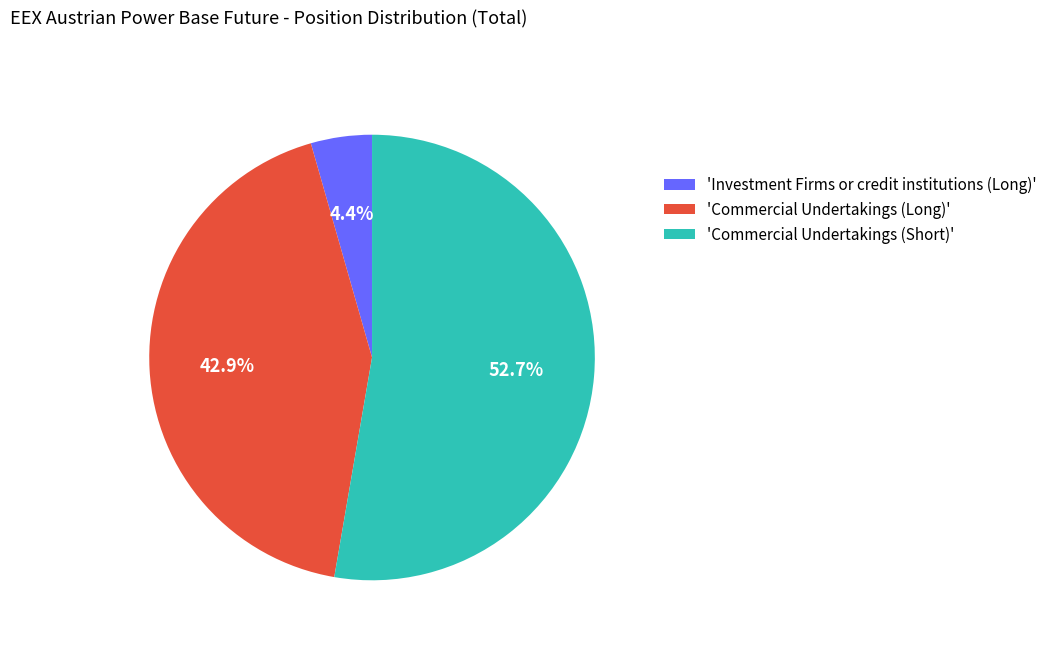

Which category has the smallest portion of the pie?

'Investment Firms or credit institutions (Long)'